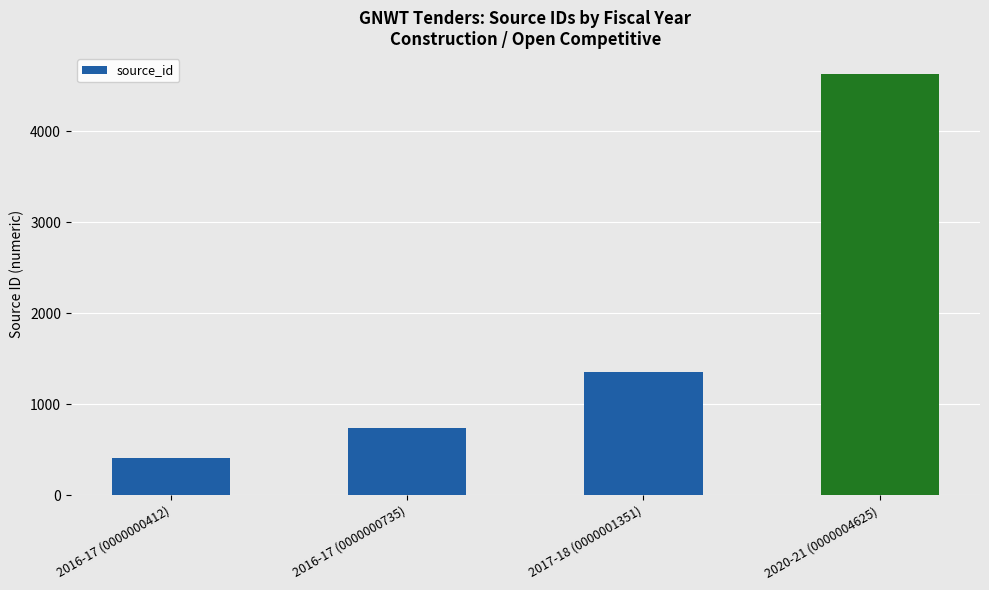

What is the label of the 4th bar from the right?

2016-17 (0000000412)